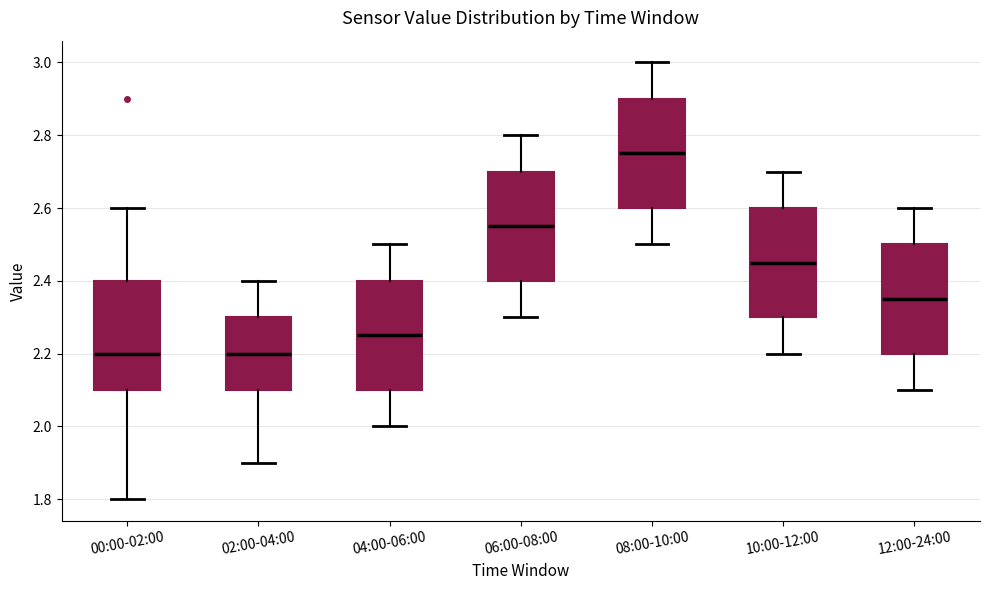

Which box has the highest median line?

08:00-10:00